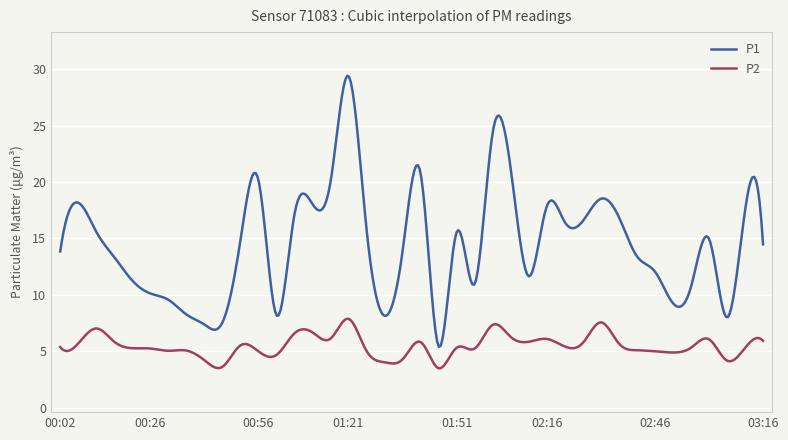

True or false: P2 and P1 intersect in this chart.

False